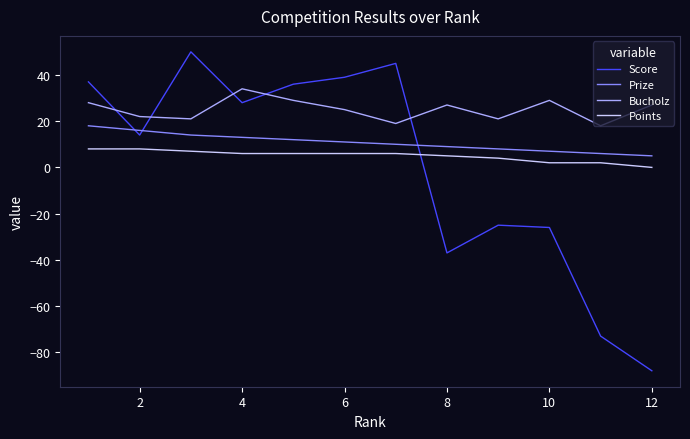

What is the highest value of the Bucholz series?

34